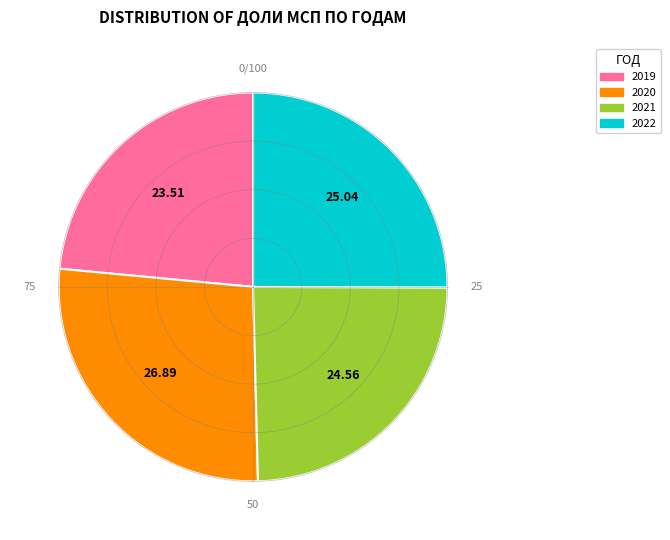

Approximately how many times larger is the value at 2022 compared to 2019?

1.1